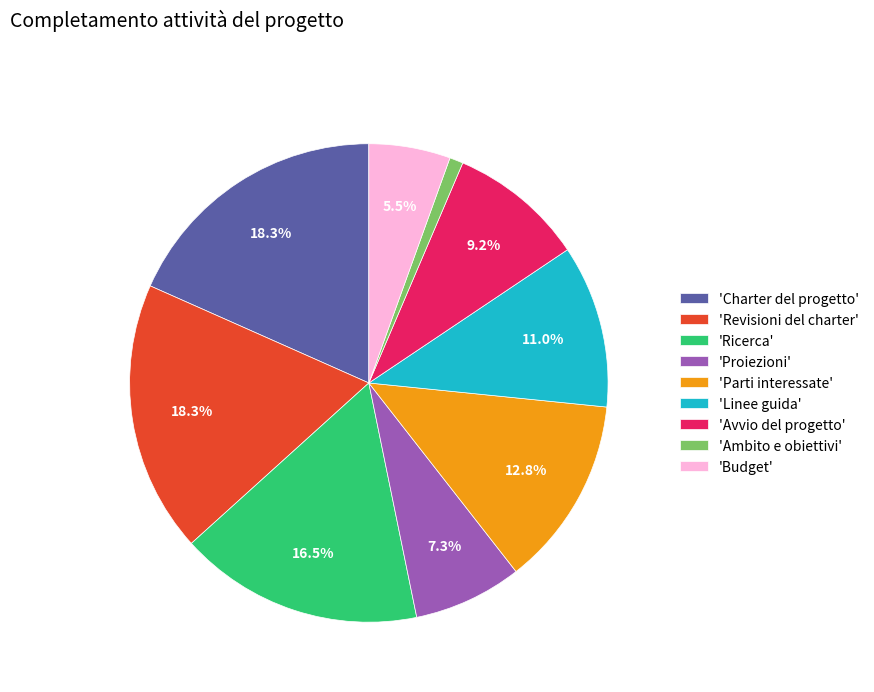

What is the smallest slice in the pie chart?

'Ambito e obiettivi'